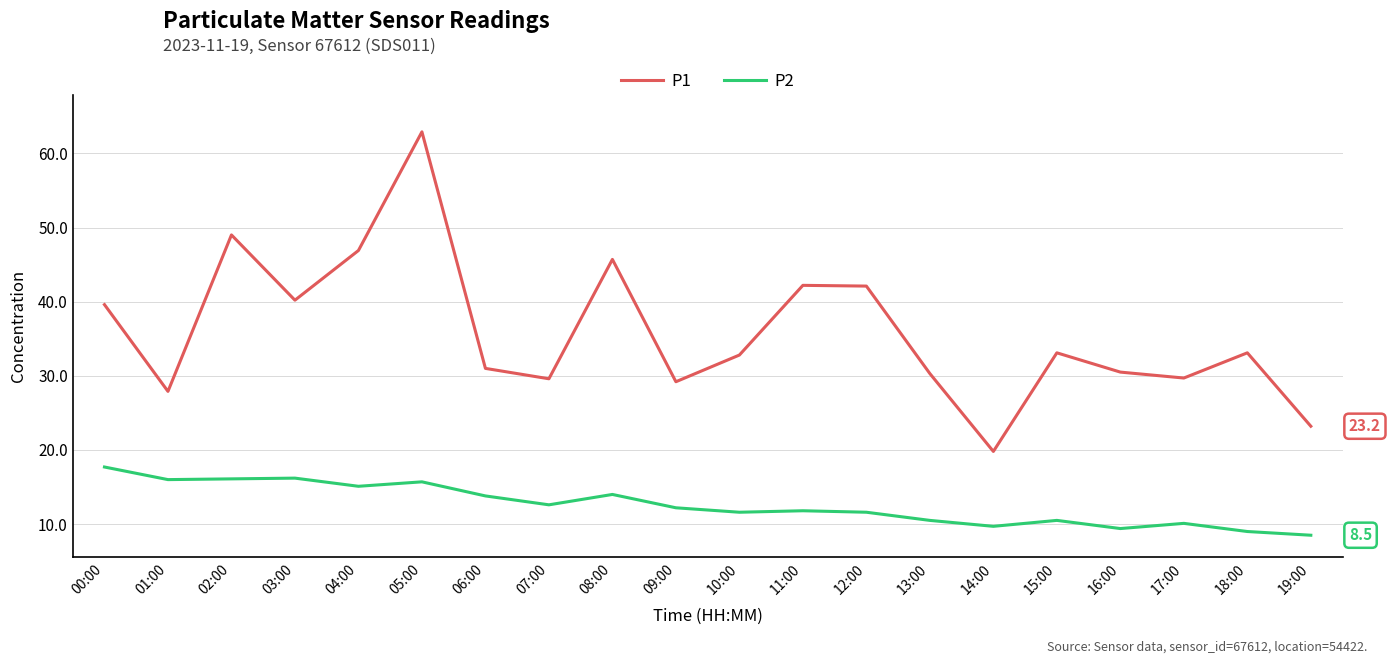

The value of P1 at 02:00 is 79.5. True or false?

False